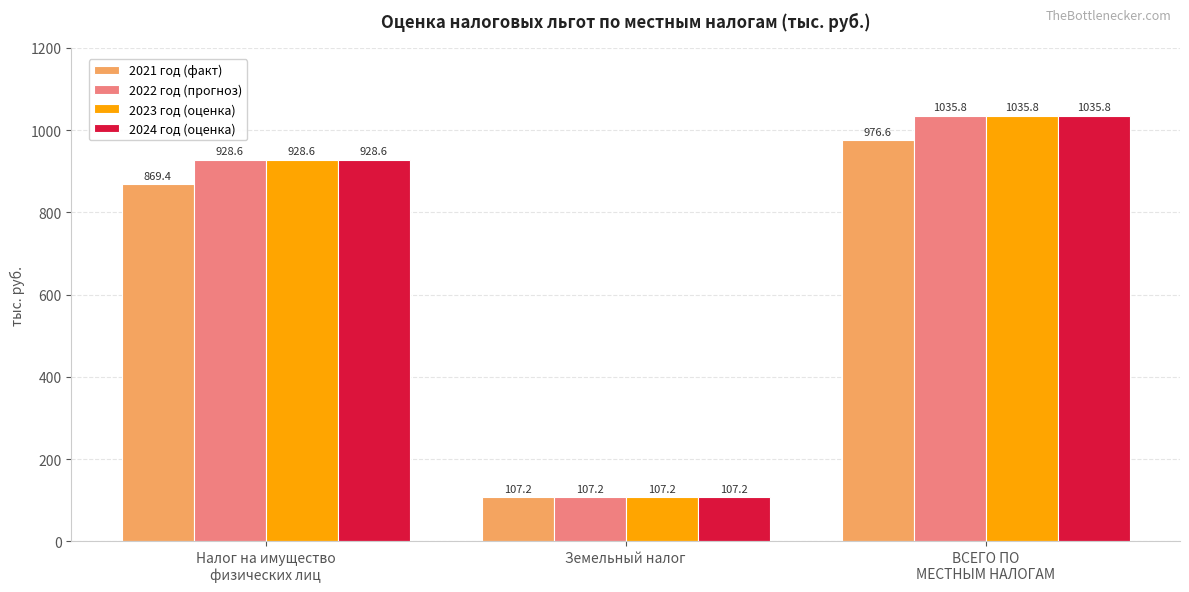

What is the difference between the maximum and second lowest values in the 2024 год (оценка) series?

107.2